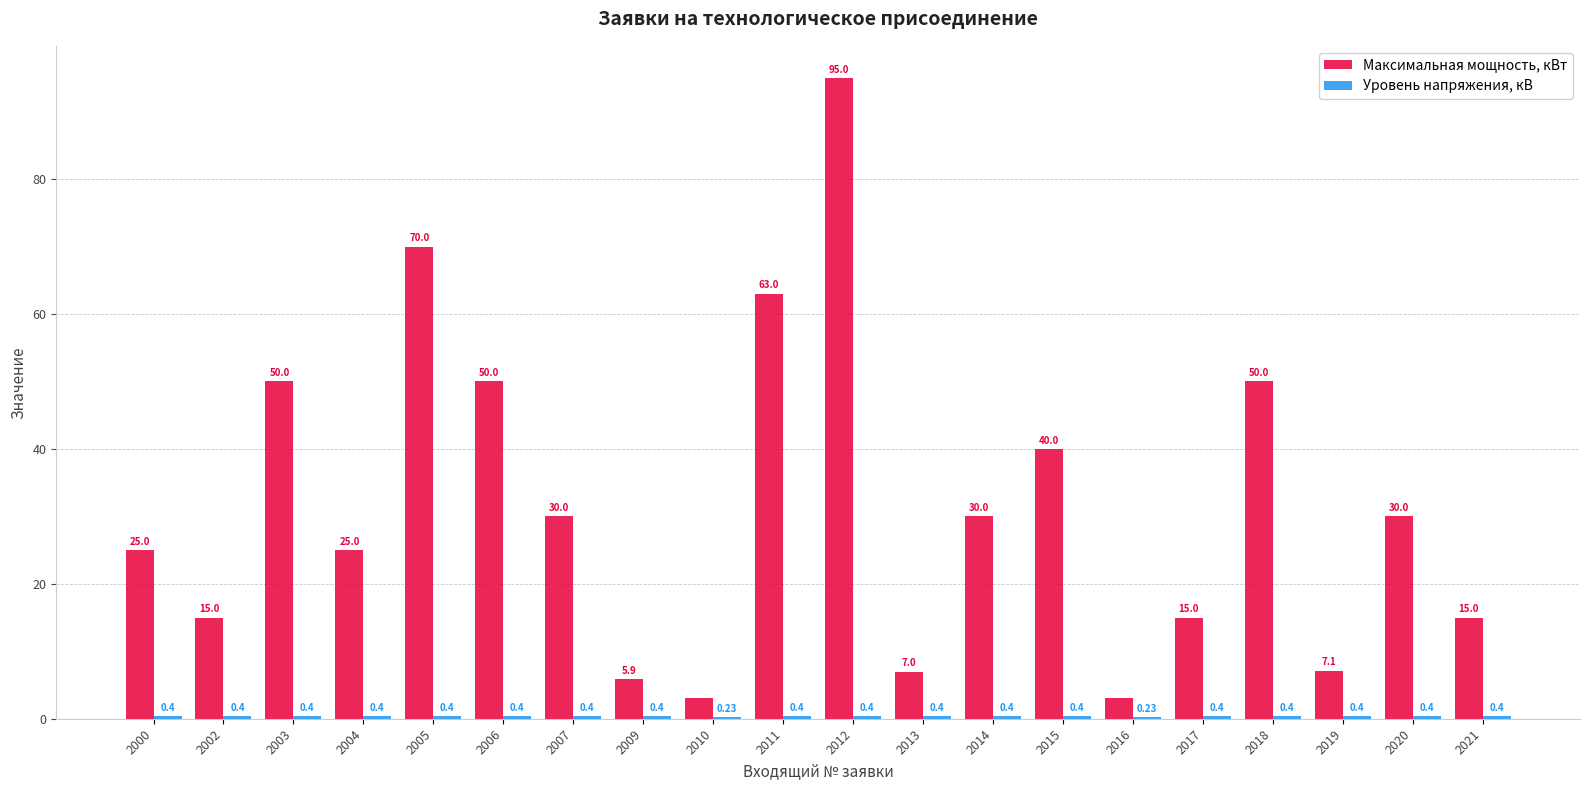

At which label does Максимальная мощность, кВт first exceed 30?

2003